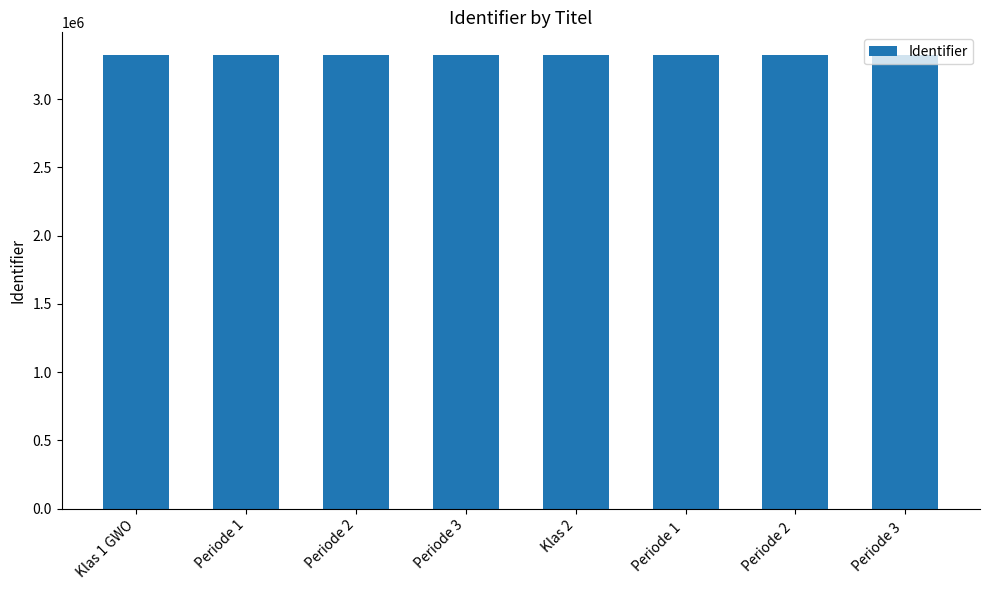

What is the change in value from Periode 1 to Periode 2 ?

+5